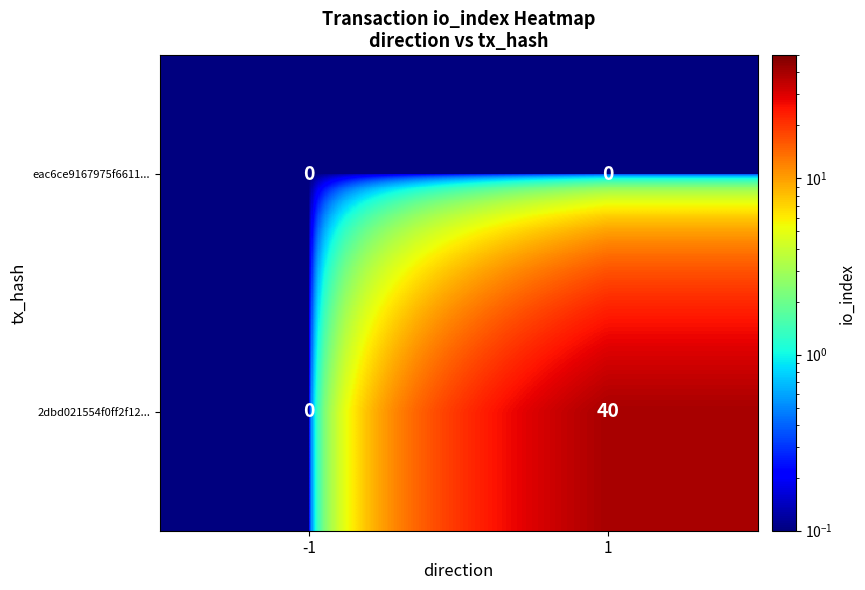

What is the maximum value shown in the chart?

40